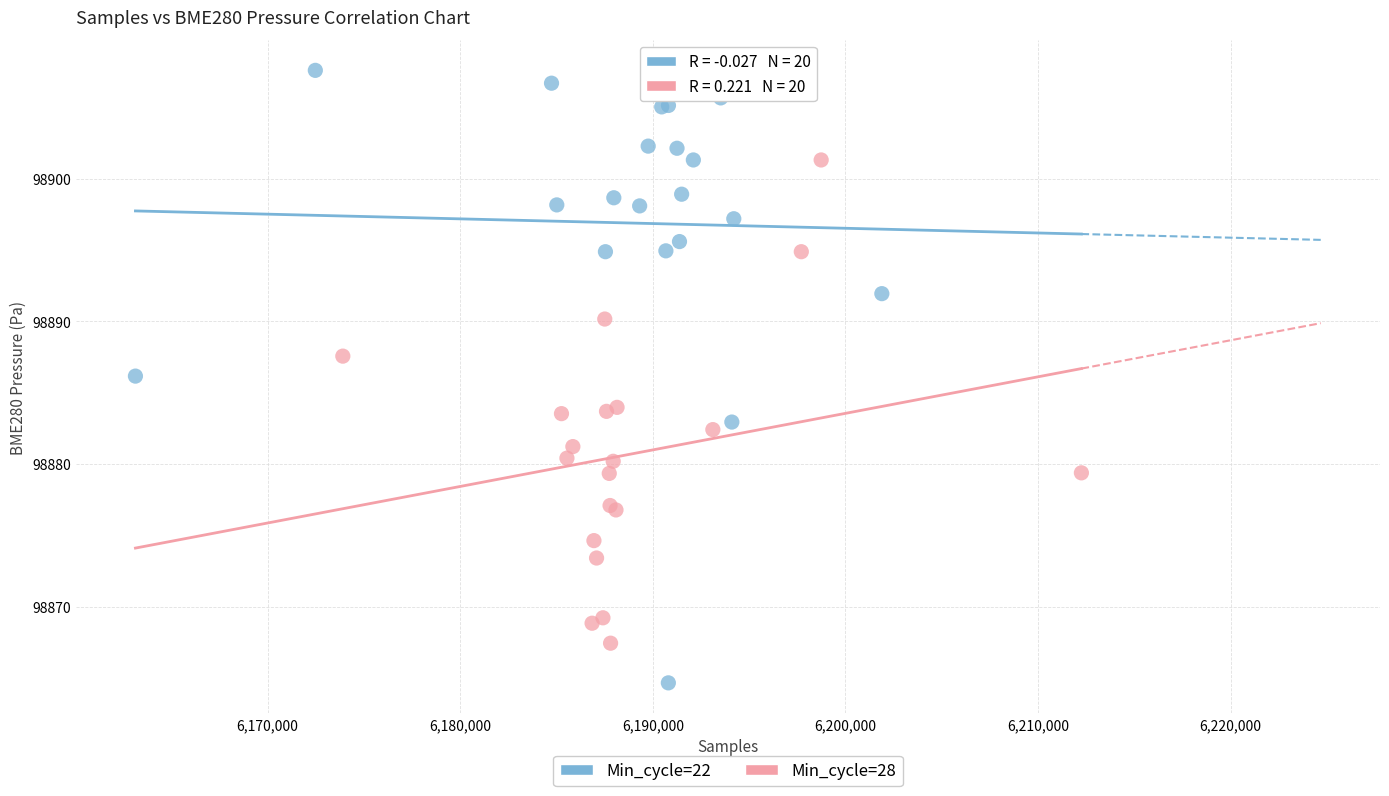

Which series has the largest Y range (max minus min)?

Min_cycle=22